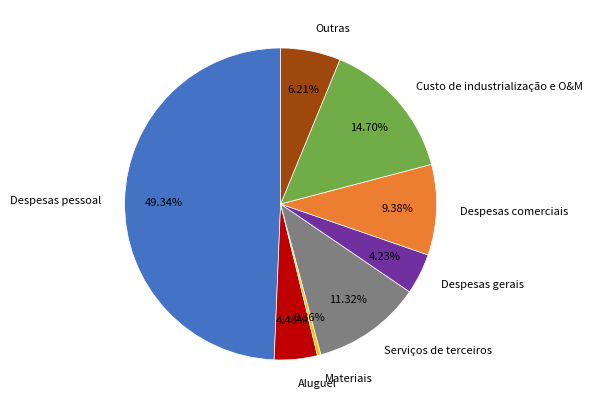

To the nearest percent, what percentage of the pie is Despesas comerciais?

9%